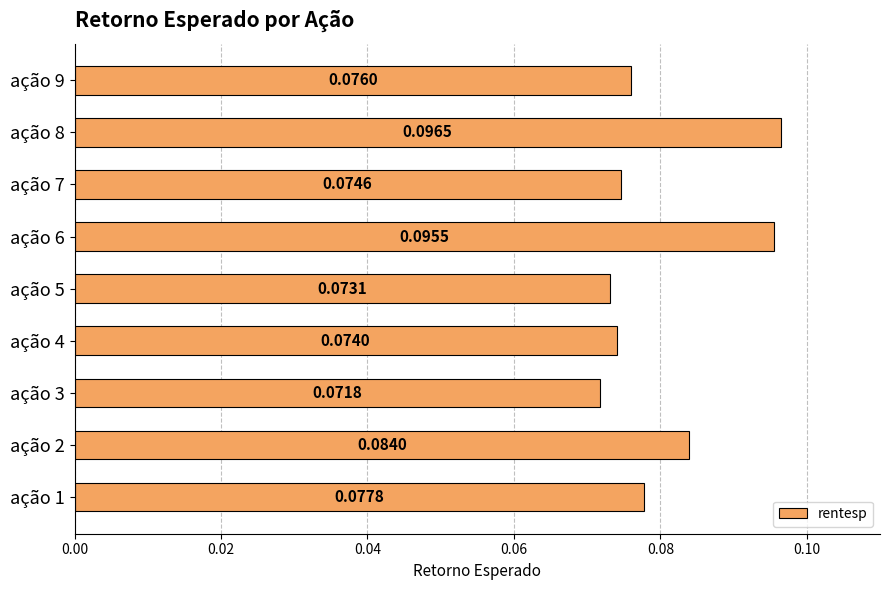

Rank the categories by value from lowest to highest.

ação 3, ação 5, ação 4, ação 7, ação 9, ação 1, ação 2, ação 6, ação 8